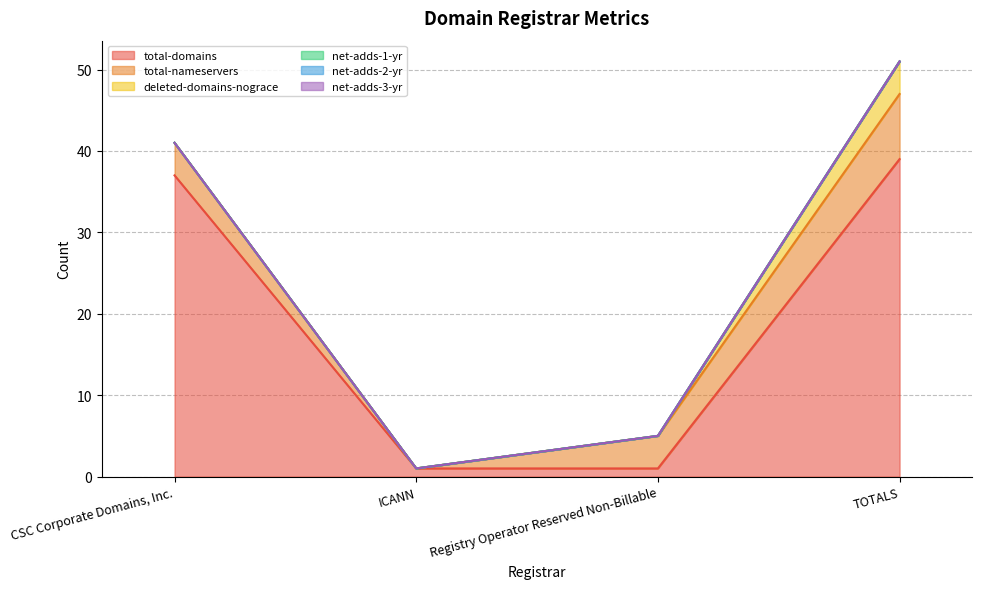

Which series has the largest range (max minus min)?

total-domains